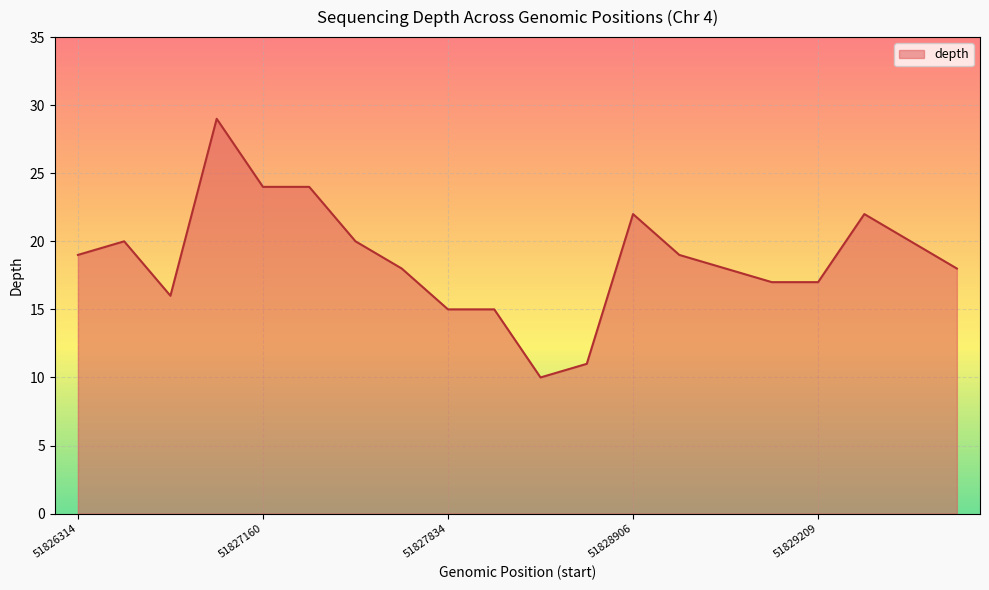

What is the average value?

19